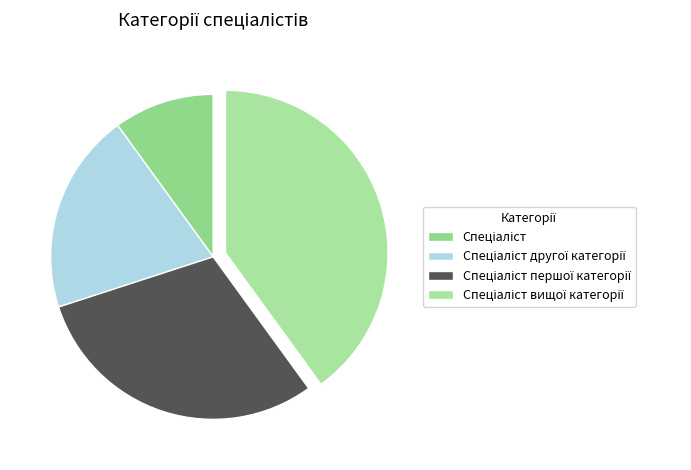

How many slices are in this pie chart?

4